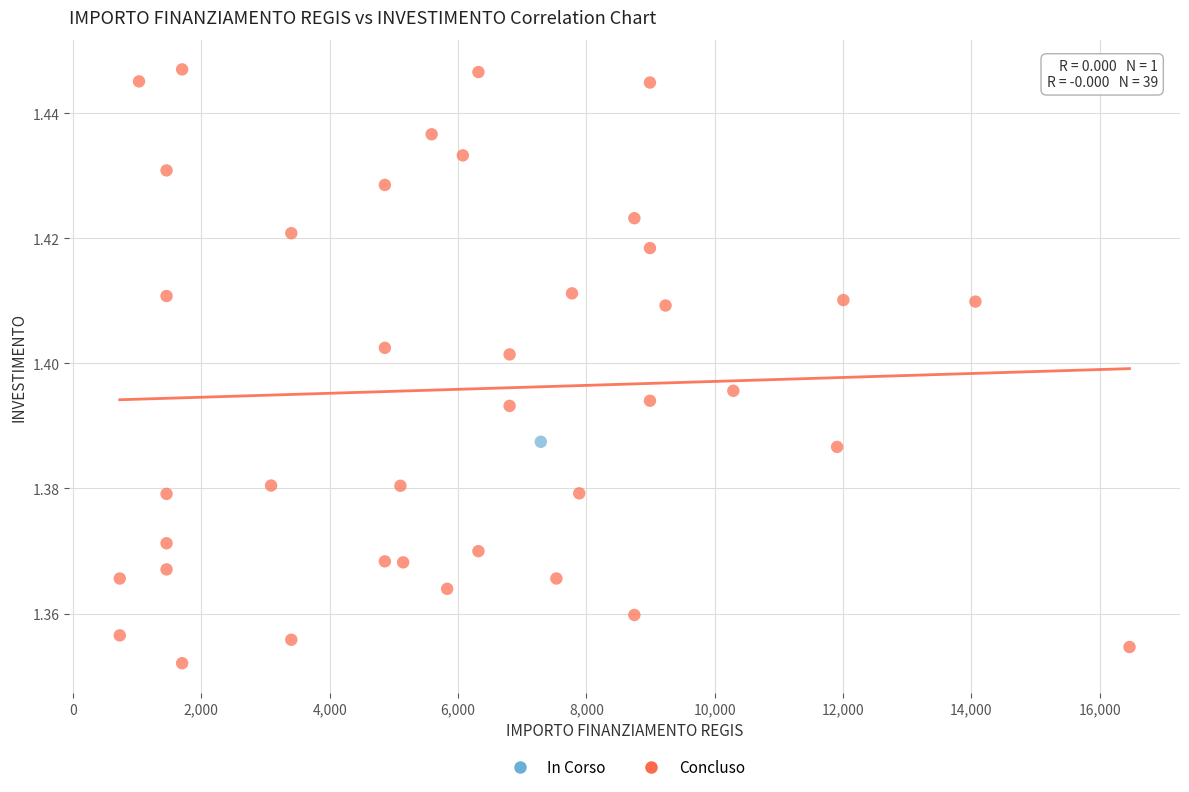

What are all the series names shown in the legend?

In Corso, Concluso